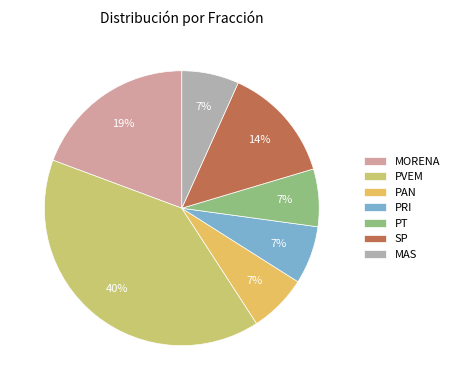

What percentage is the MAS slice, to the nearest percent?

7%